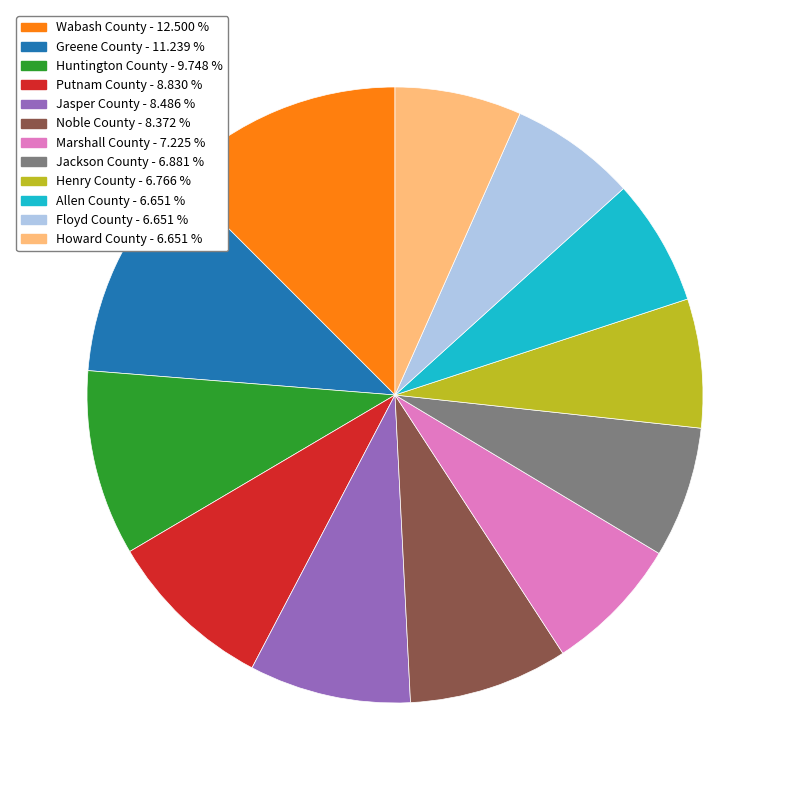

What is the largest slice in the pie chart?

Wabash County